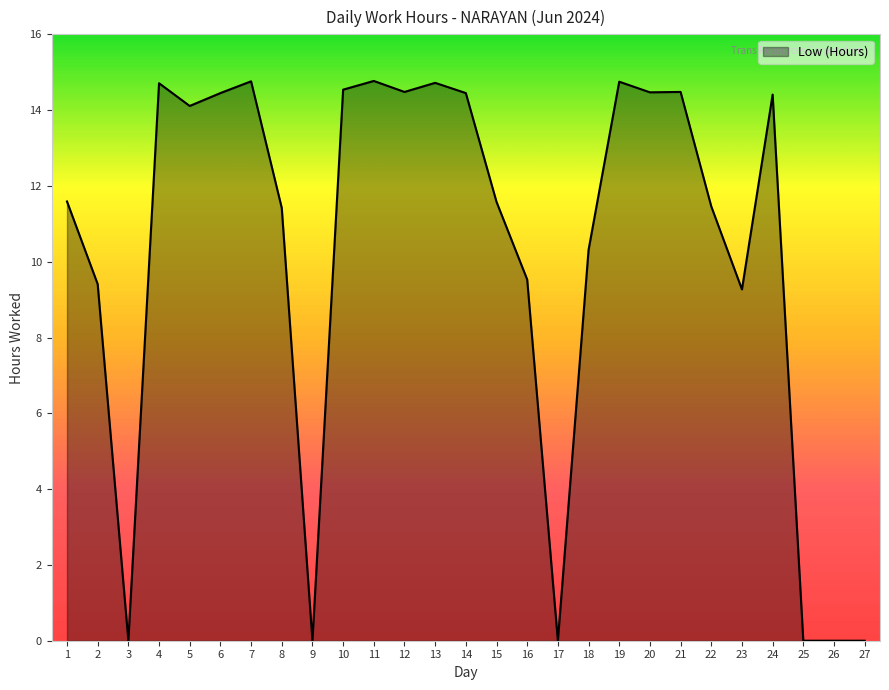

Between 8 and 19, which is larger?

19